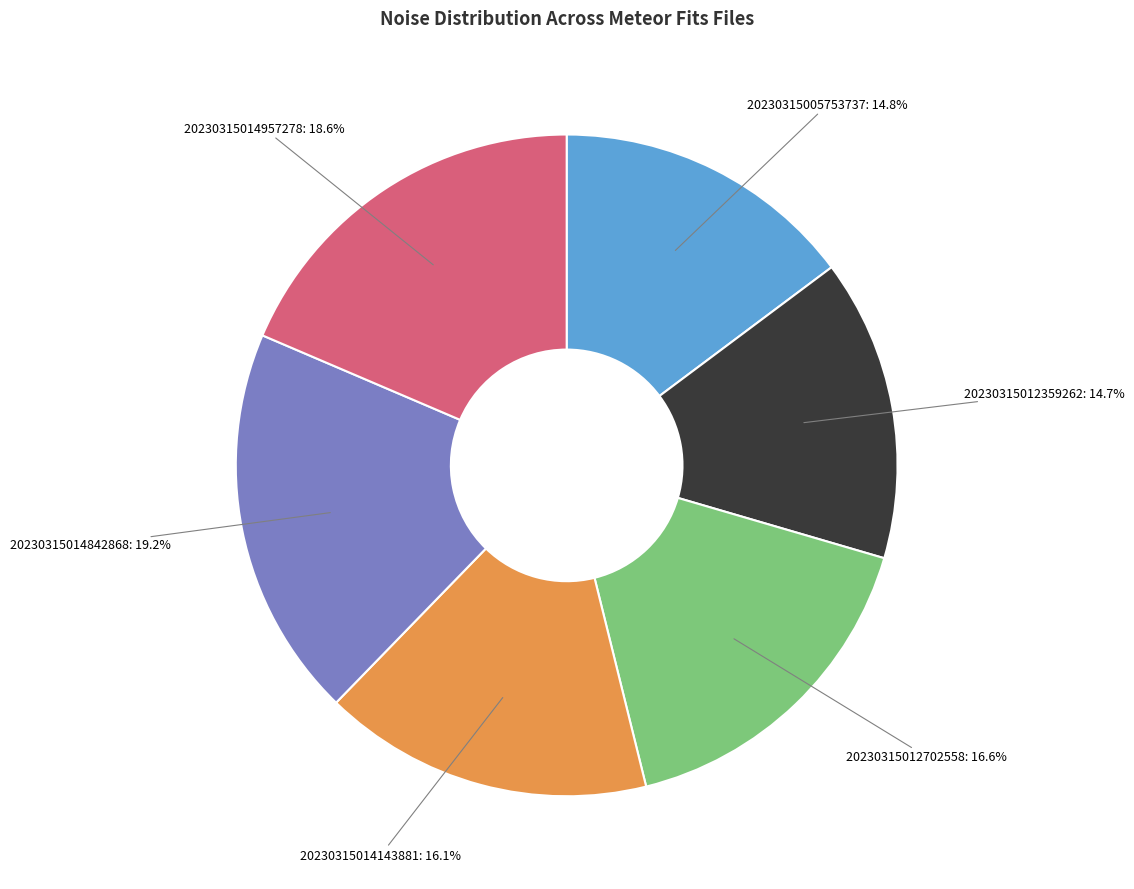

How many slices are in this pie chart?

6